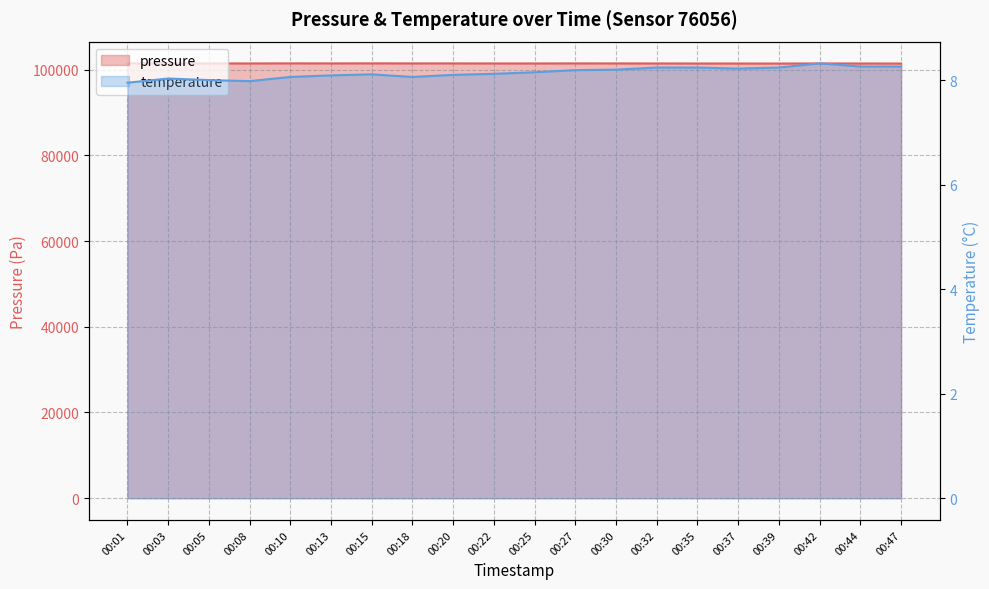

True or false: pressure and temperature intersect in this chart.

False